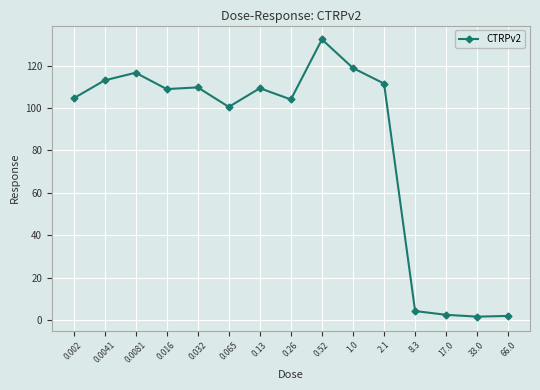

Is it true that the value at 0.52 is 235.1?

False